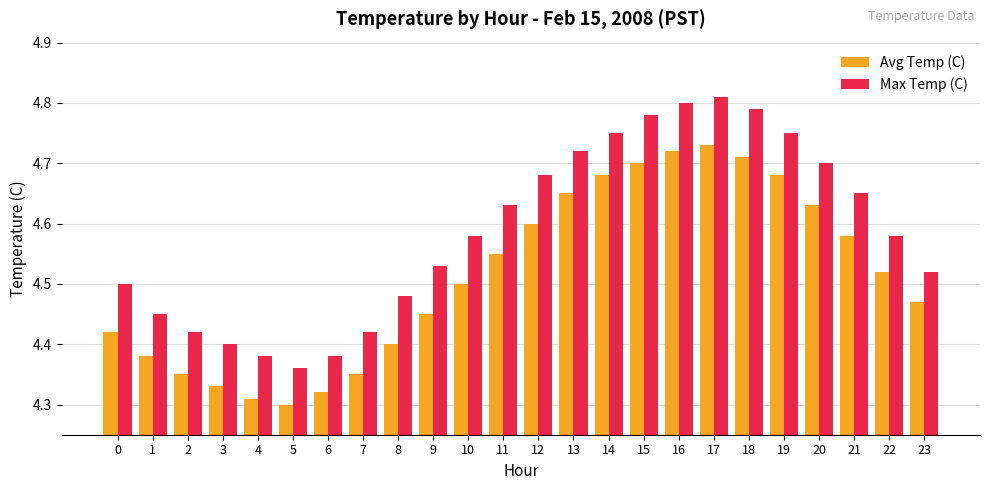

At 20, list the series in order from smallest to largest.

Avg Temp (C), Max Temp (C)